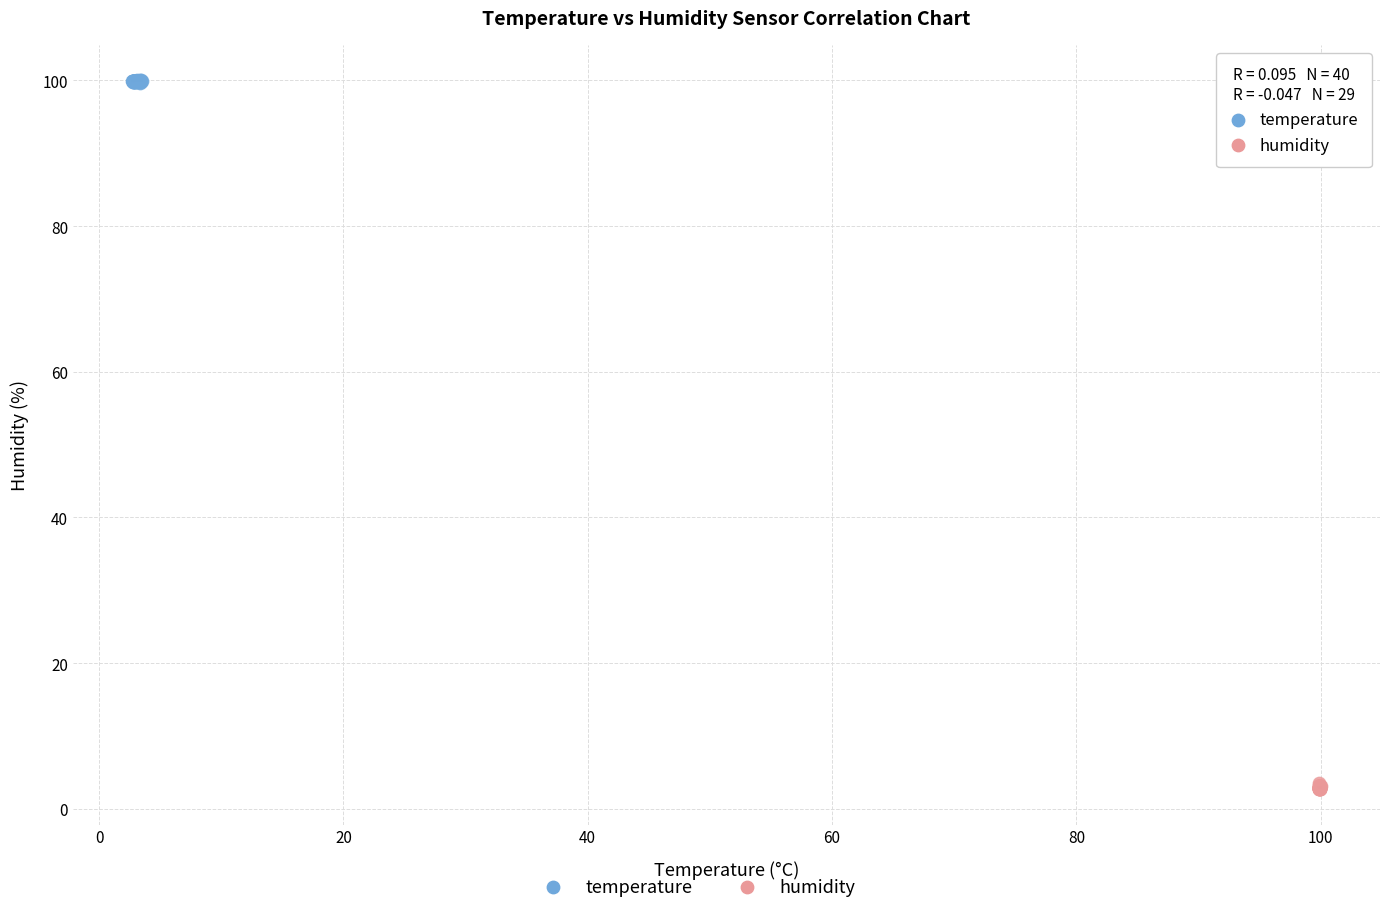

Which series contains the highest Y value?

temperature